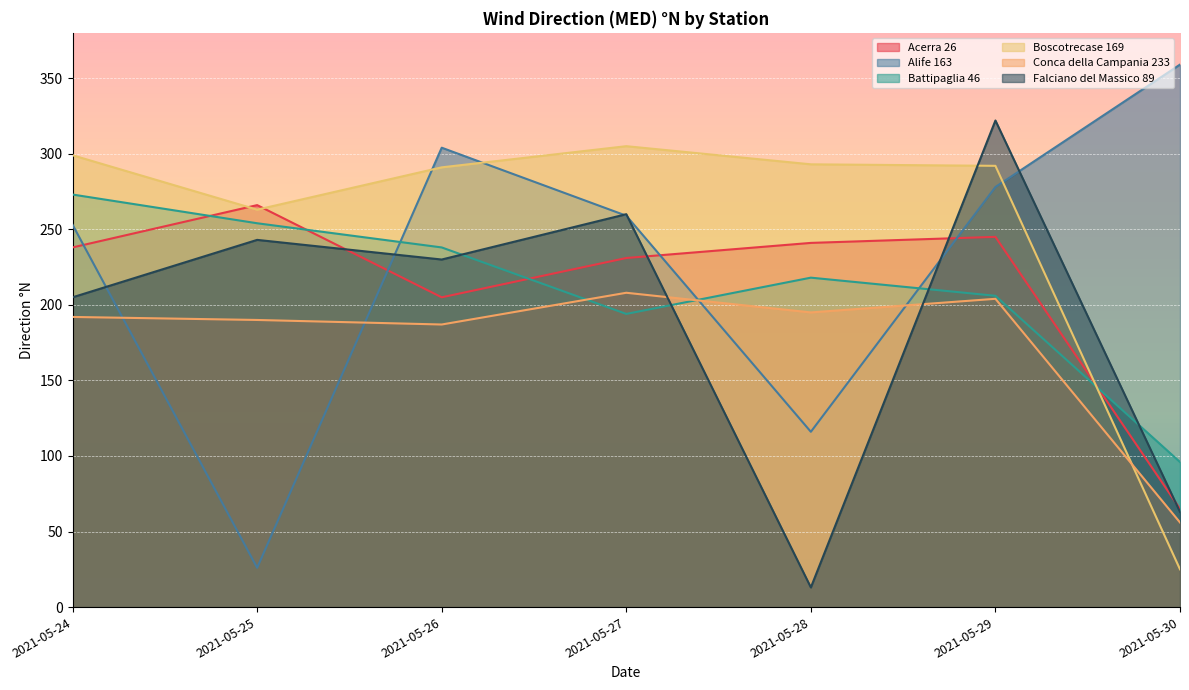

Rank the series at 2021-05-24 from highest to lowest value.

Boscotrecase 169, Battipaglia 46, Alife 163, Acerra 26, Falciano del Massico 89, Conca della Campania 233